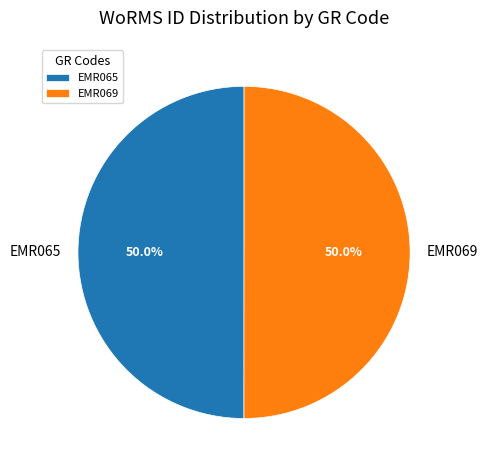

To the nearest percent, what portion does EMR065 represent?

50%